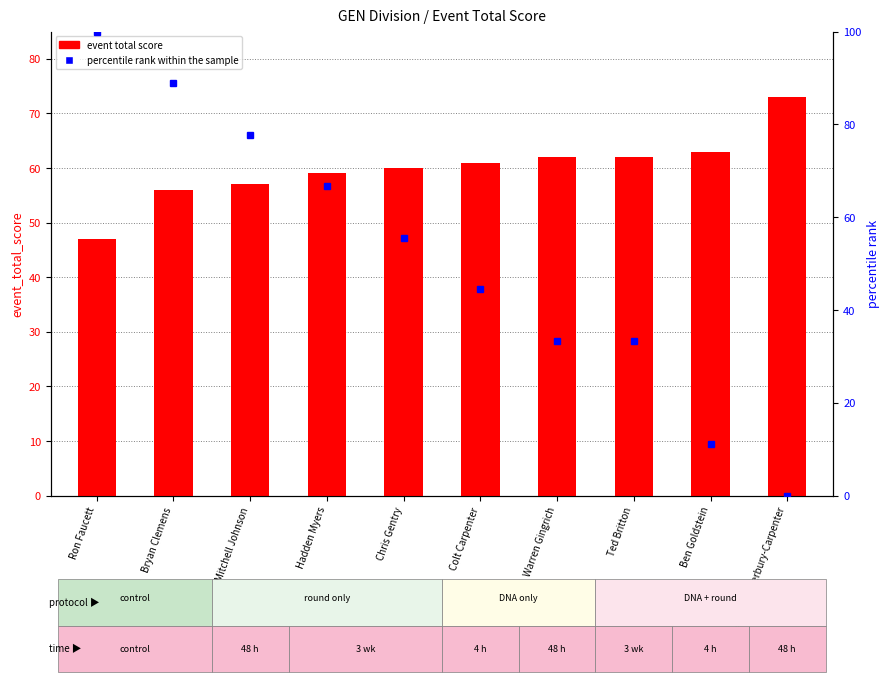

Rank the series at Ben Goldstein from highest to lowest value.

event total score, percentile rank within the sample